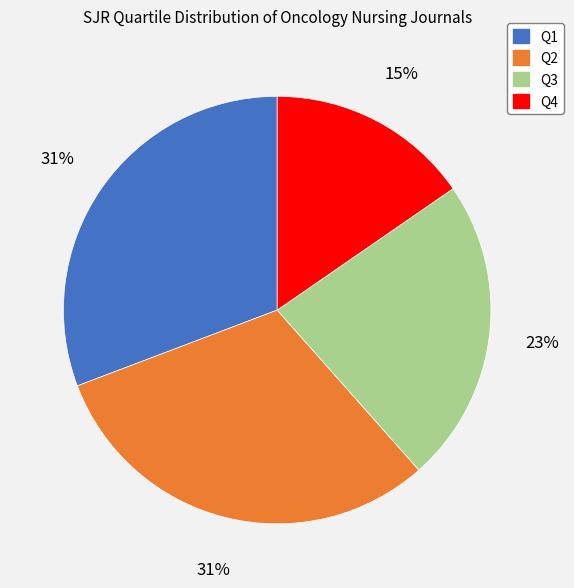

To the nearest percent, what portion does Q1 represent?

31%